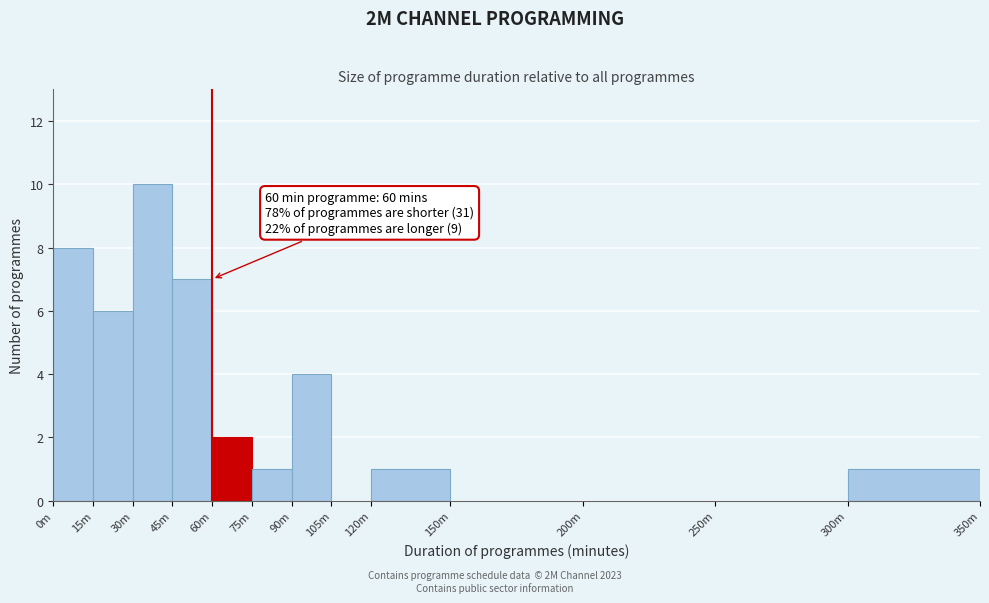

Reading left to right, what are all the values shown in this chart?

0m=8	15m=6	30m=10	45m=7	60m=2	75m=1	90m=4	105m=0	120m=1	150m=0	200m=0	250m=0	300m=1